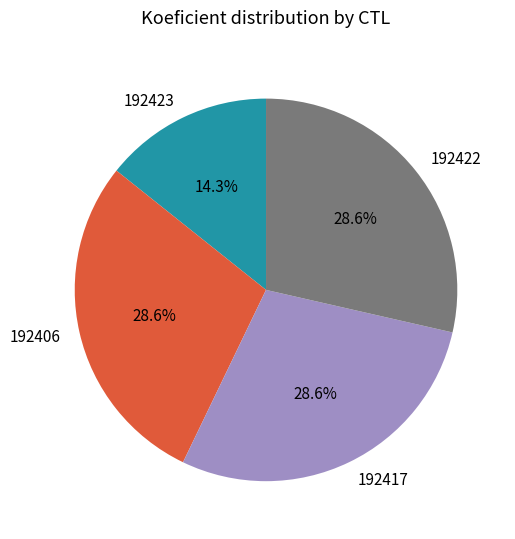

To the nearest percent, what portion does 192423 represent?

14%